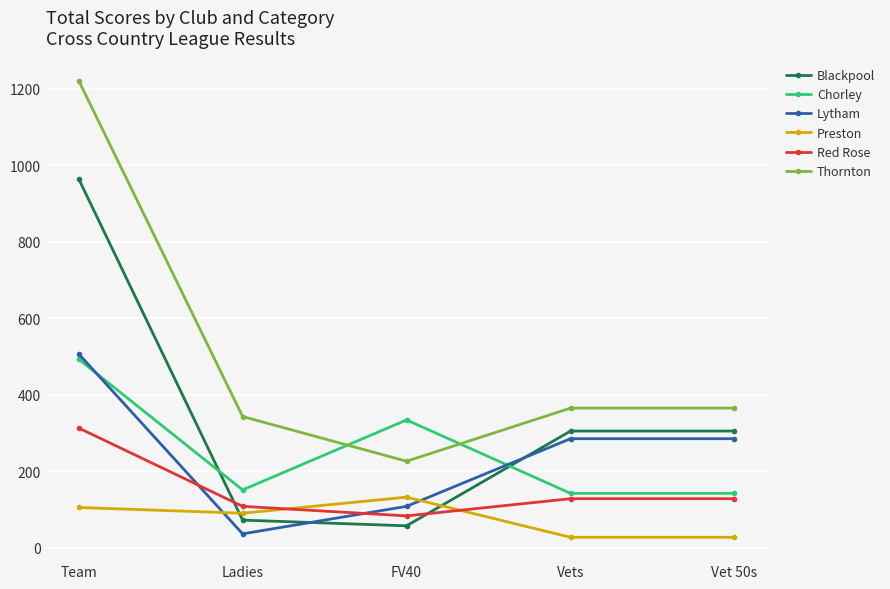

At which label does Lytham reach its peak?

Team